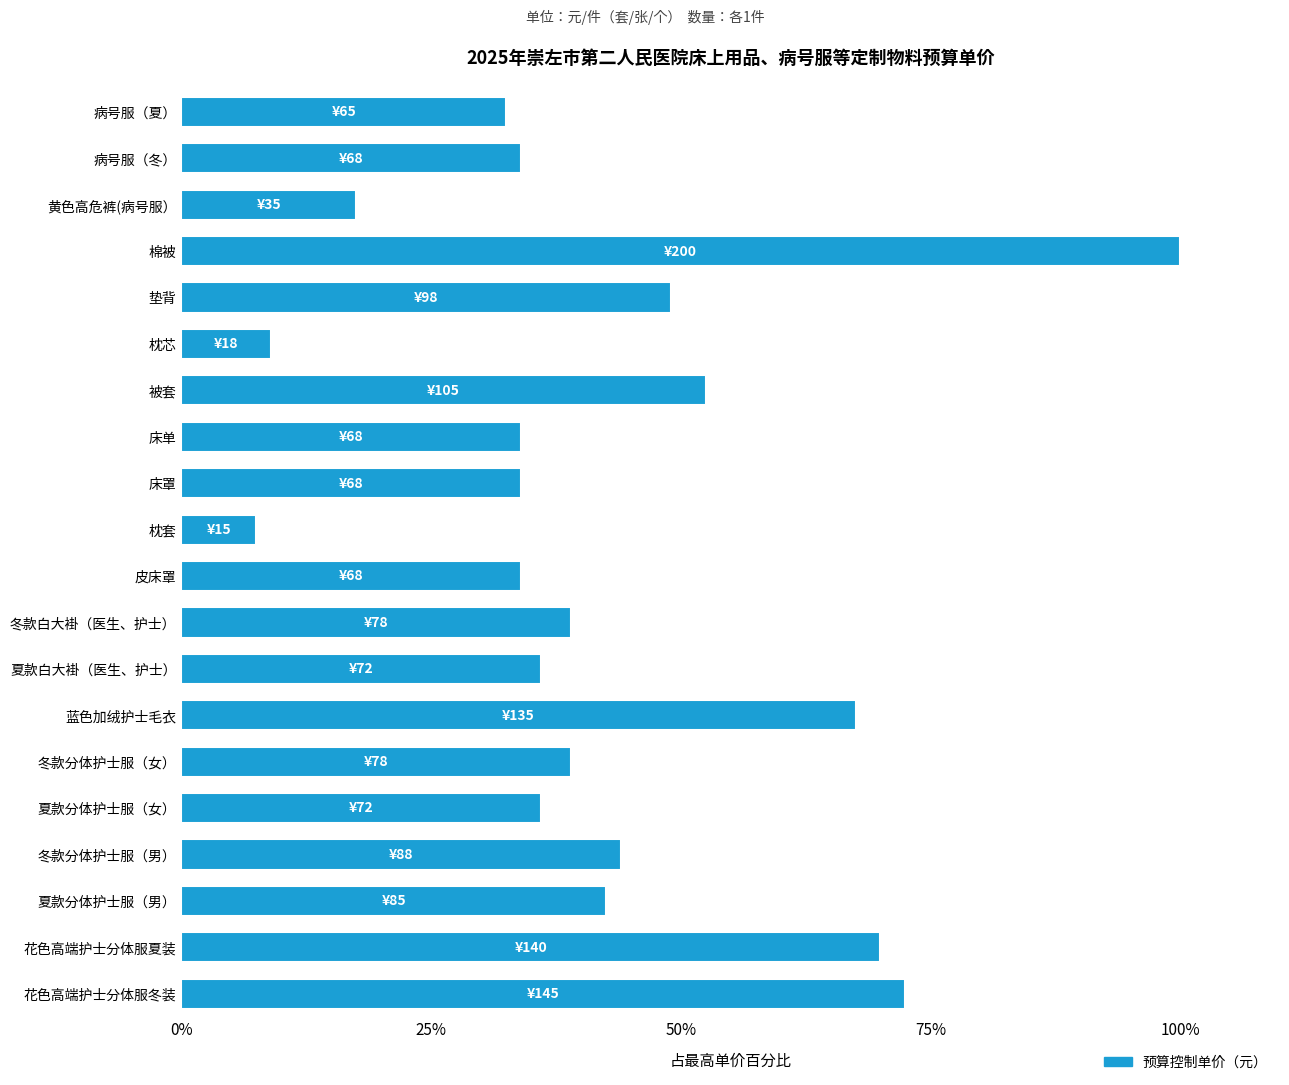

Are the bars horizontal?

Yes